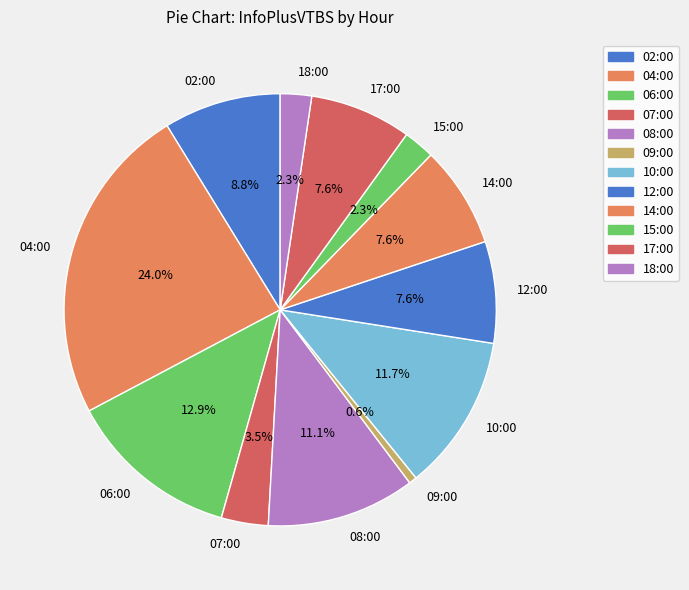

Does 07:00 account for over 50% of the chart?

No